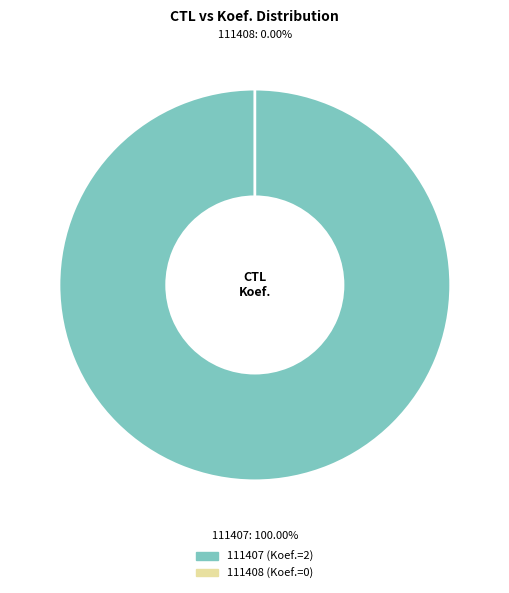

How many segments does this pie chart have?

2